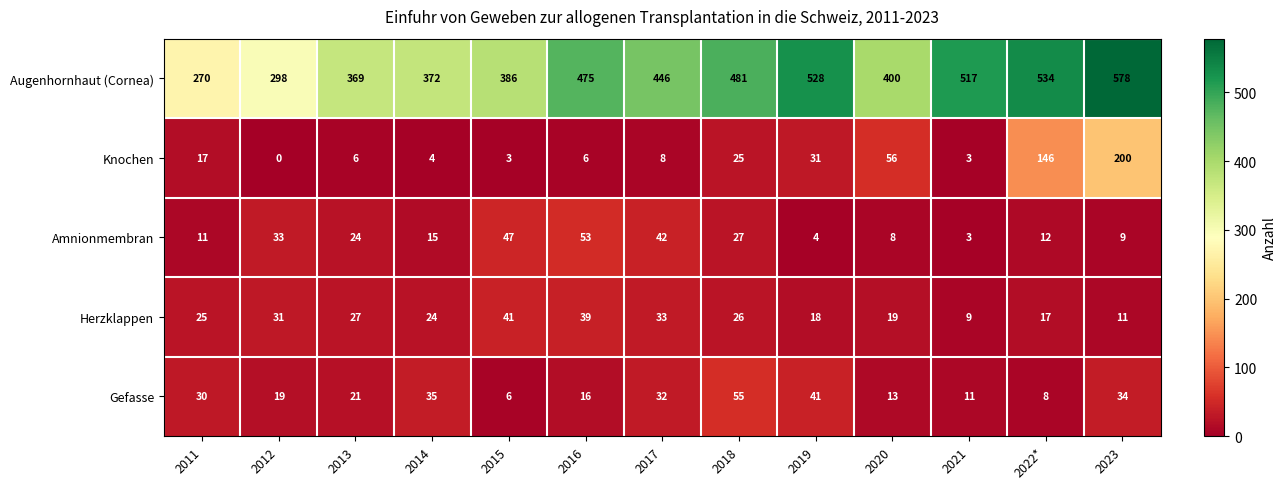

Is it true that Augenhornhaut (Cornea) equals 660 at 2018?

False